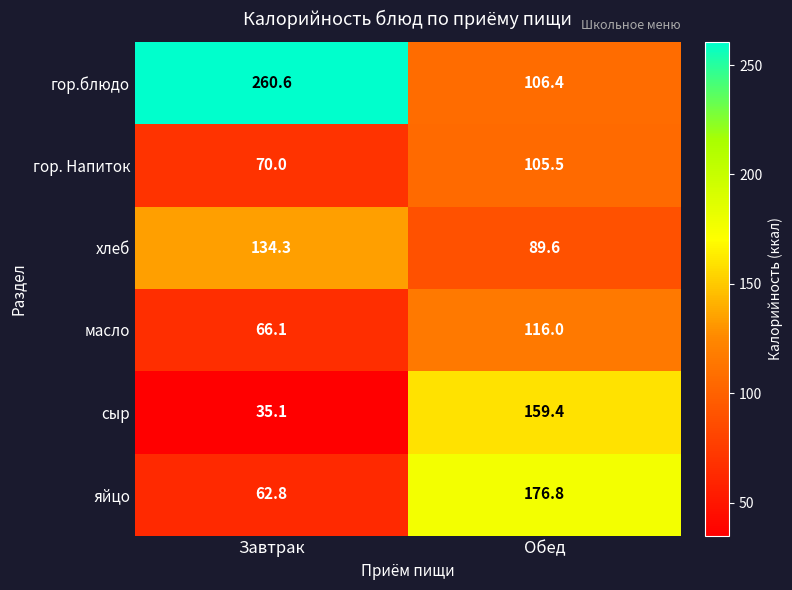

List the series in order of their peak value, lowest first.

гор. Напиток, масло, хлеб, сыр, яйцо, гор.блюдо